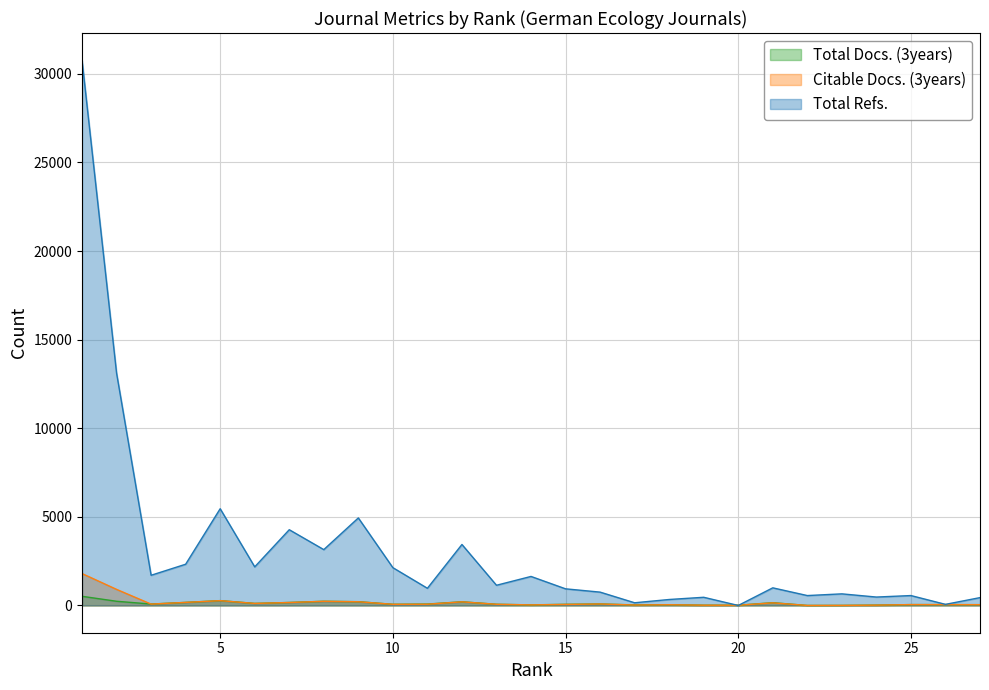

Does the chart have visible grid lines?

Yes